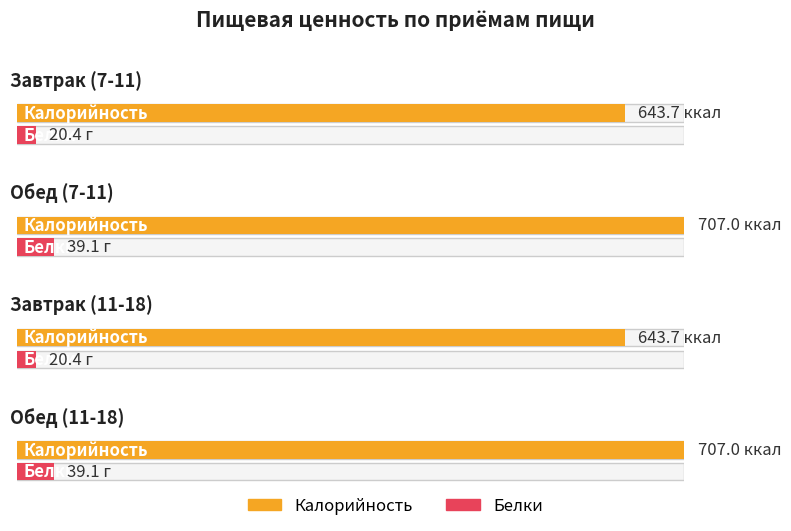

Does the chart contain any negative values?

No